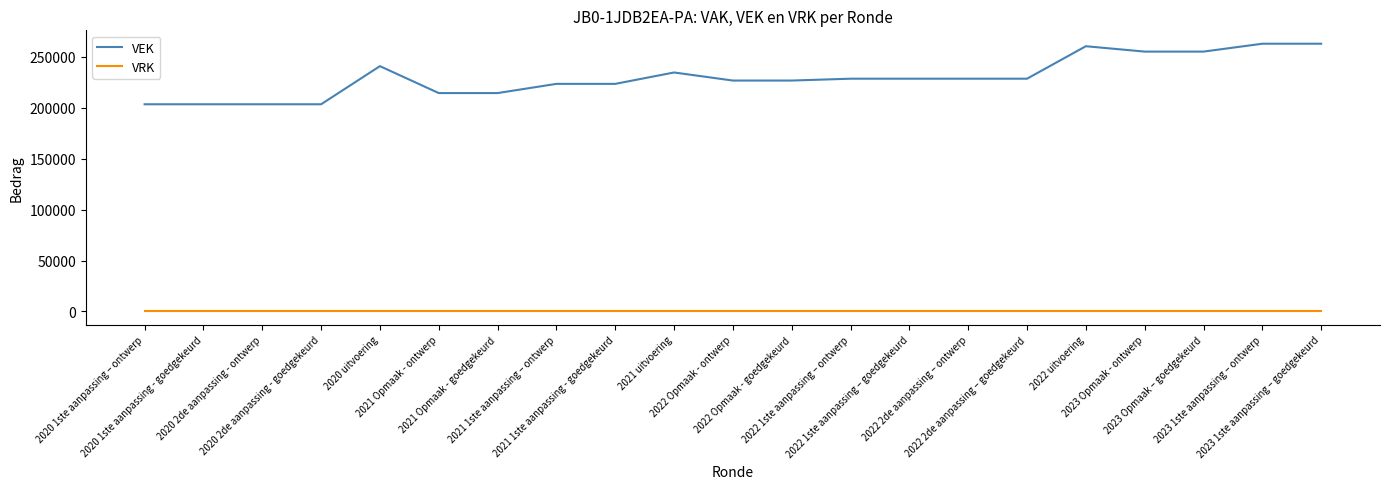

Rank the series by their average value, from lowest to highest.

VRK, VEK